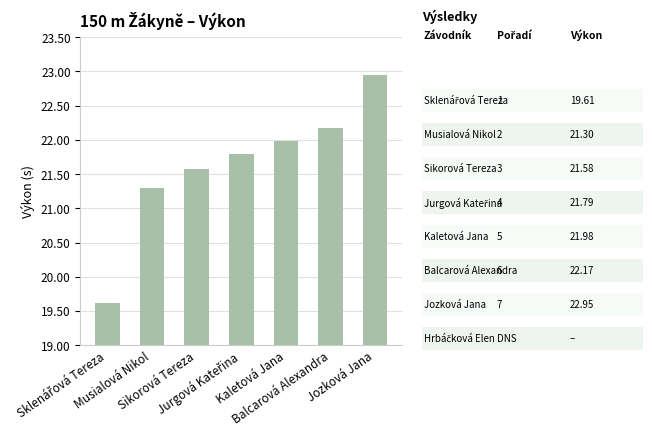

What is the smallest value displayed?

19.6